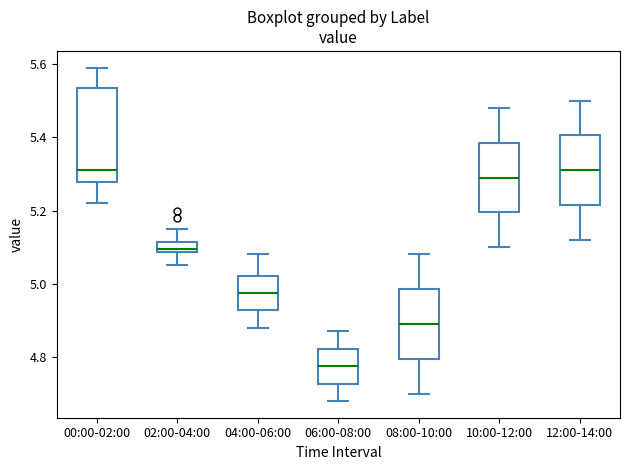

Where is the lower edge of the box for 02:00-04:00 on the y-axis? The values are not printed on the chart, so give them approximately, as read against the axis.

5.08